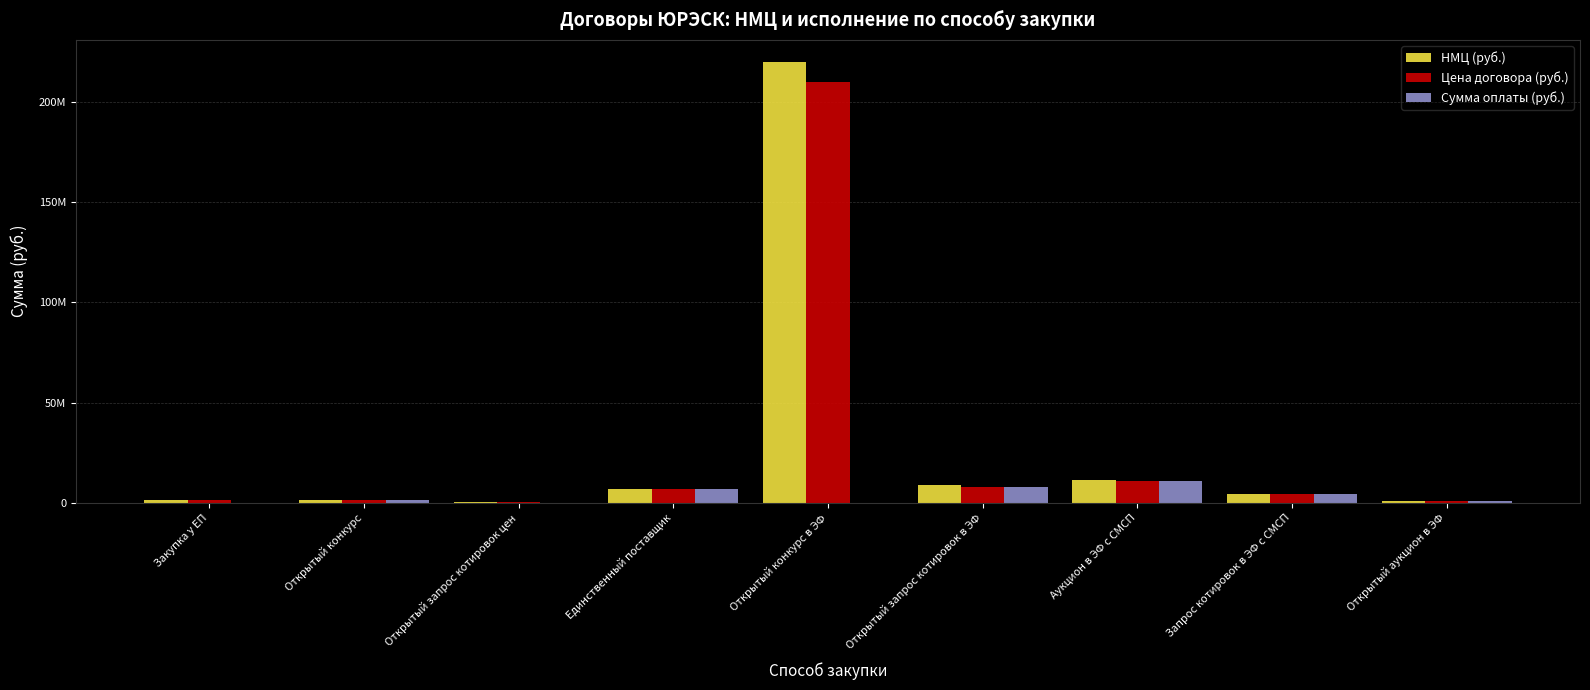

Is the value of Сумма оплаты (руб.) at Запрос котировок в ЭФ с СМСП greater than the value of НМЦ (руб.) at Единственный поставщик?

No